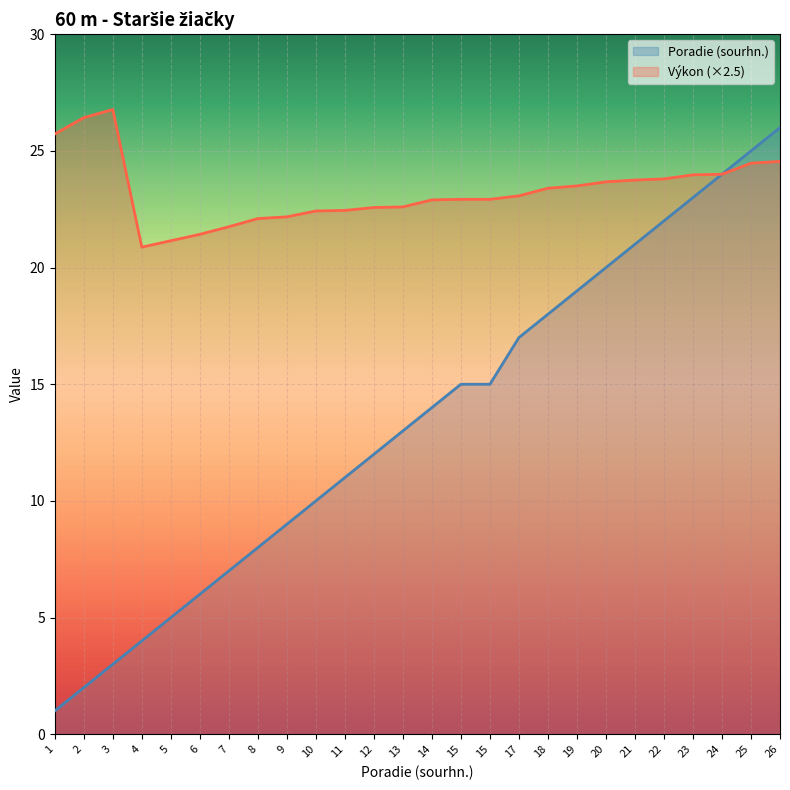

What are all the series names shown in the legend?

Poradie (sourhn.), Výkon (×2.5)